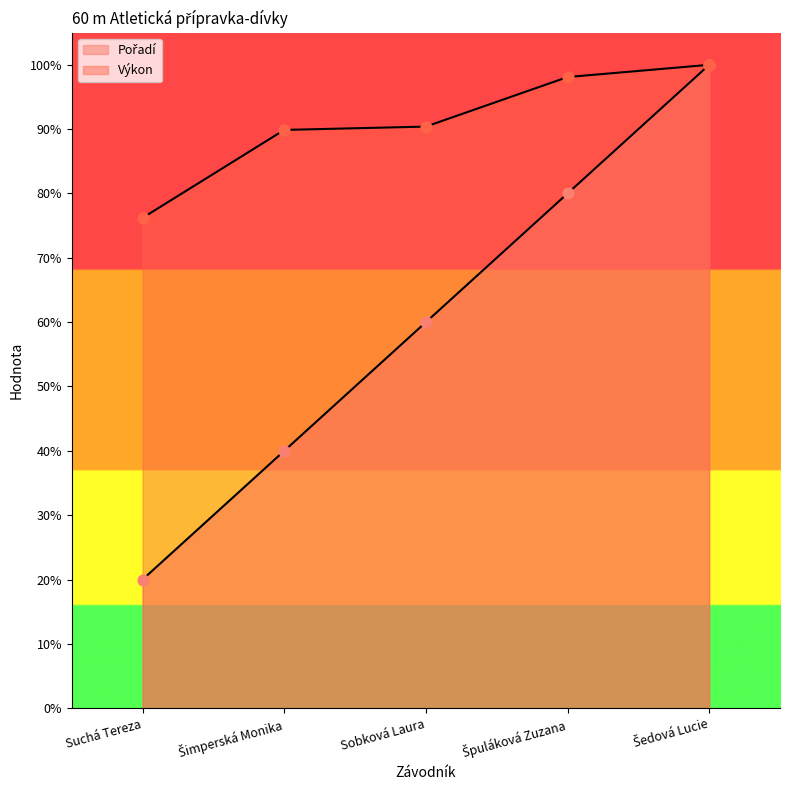

What are all the series names shown in the legend?

Pořadí, Výkon